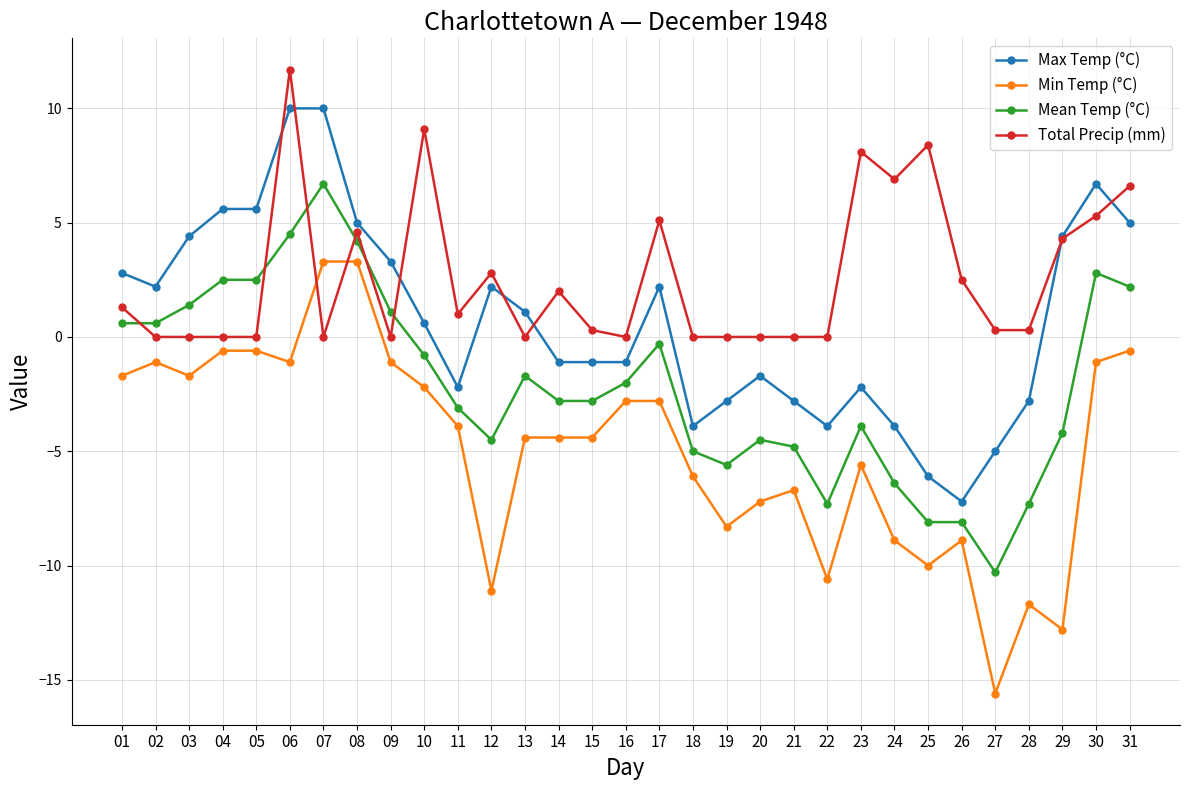

How many distinct data groups are displayed?

4